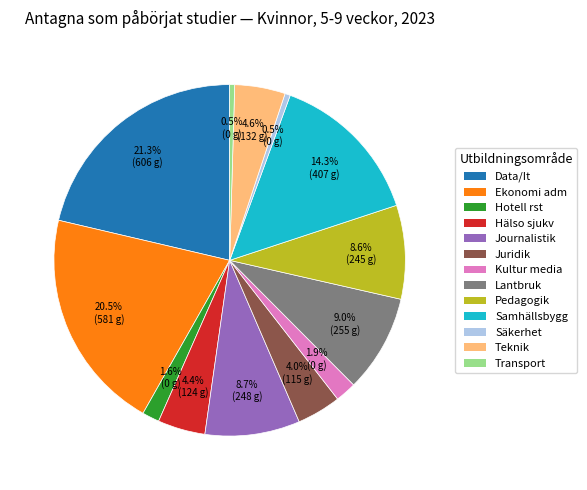

Does any single category account for the majority?

No